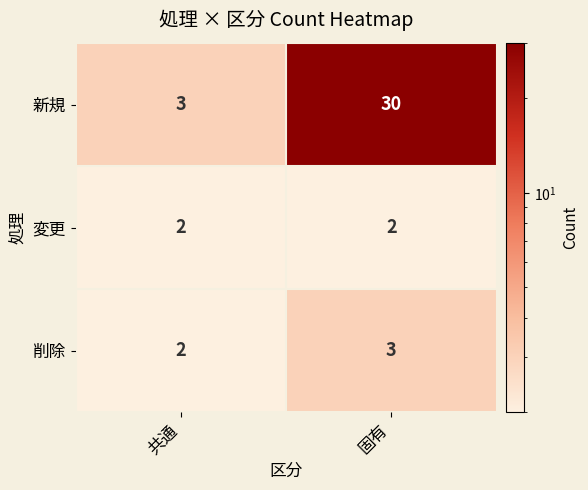

Reading left to right, list all the values displayed in this chart.

新規: 共通=3	固有=30
変更: 共通=2	固有=2
削除: 共通=2	固有=3